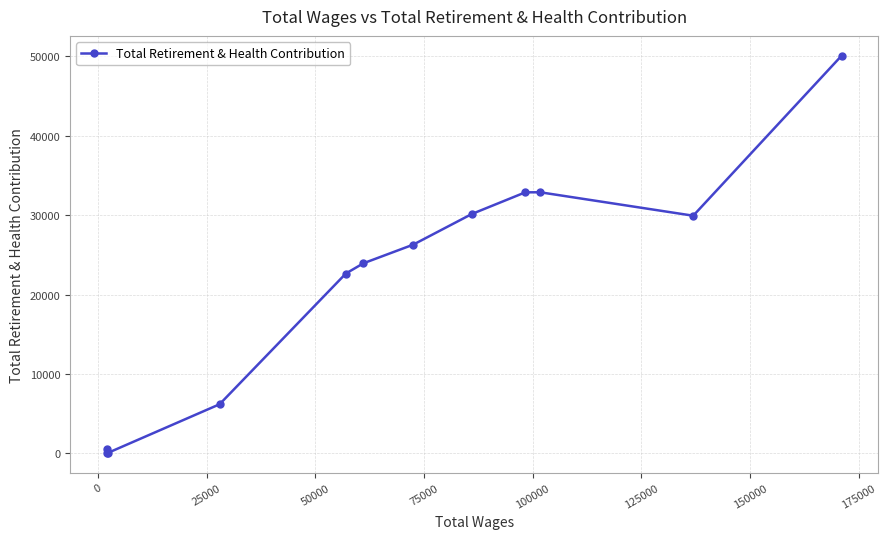

What is the sum of all values?

255678